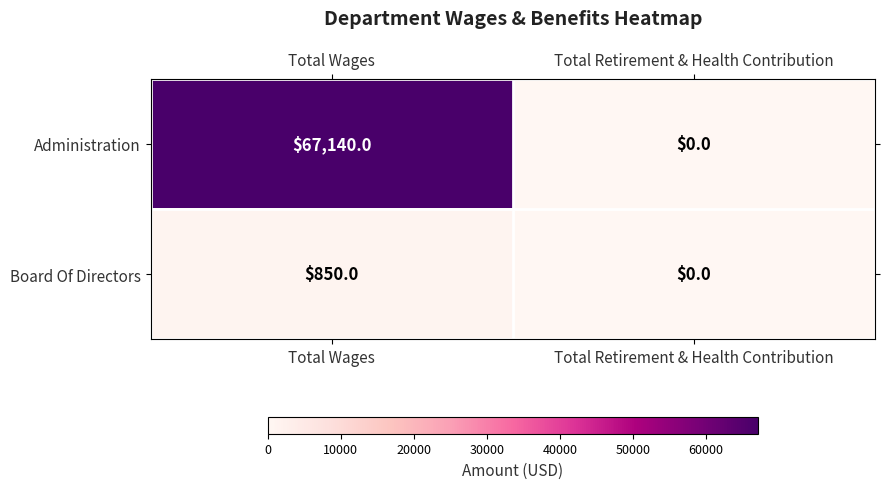

Rank the series at Total Wages from highest to lowest value.

Administration, Board Of Directors